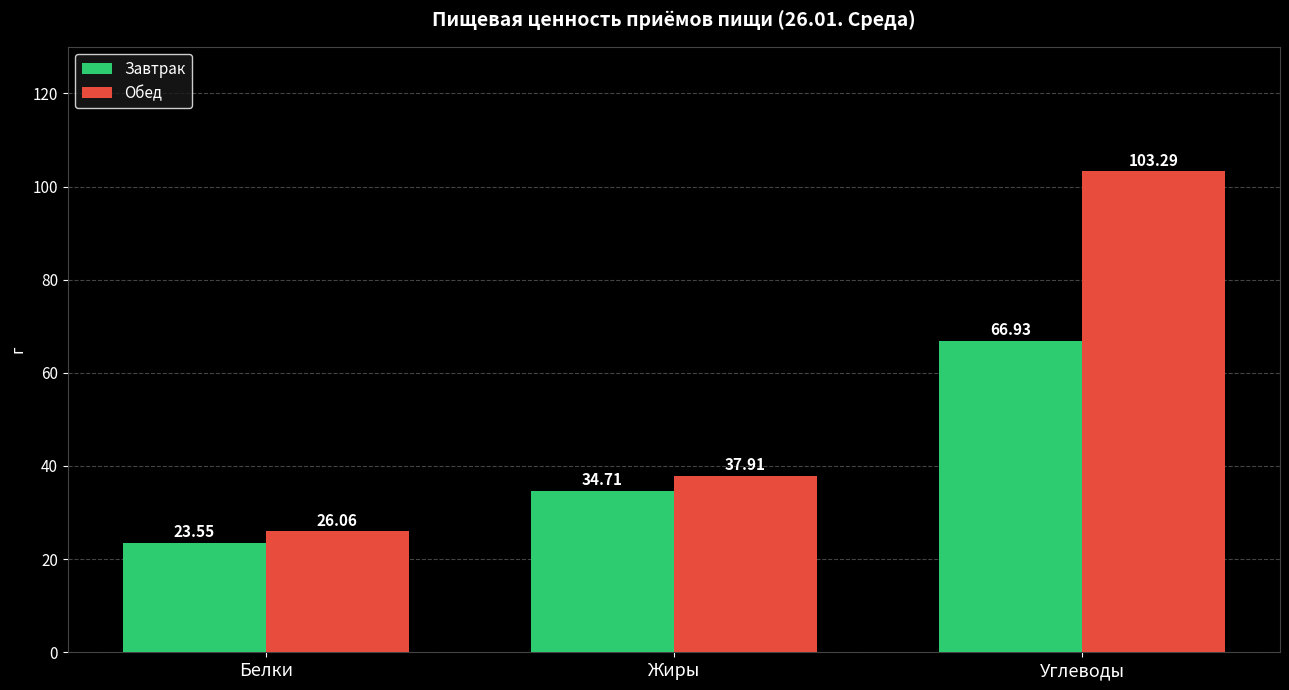

What is the lowest value of the Завтрак series?

23.6